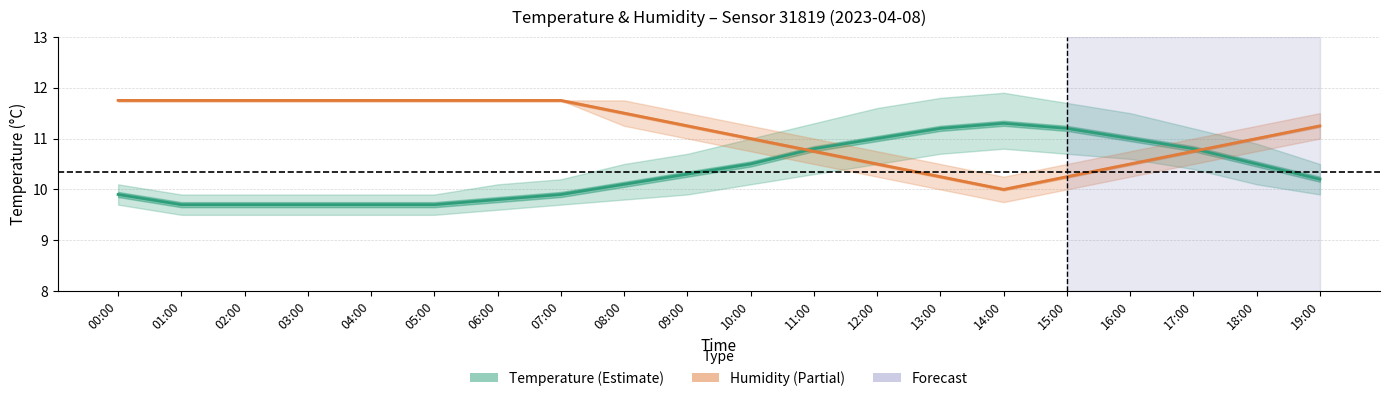

How many lines are shown in the chart?

2